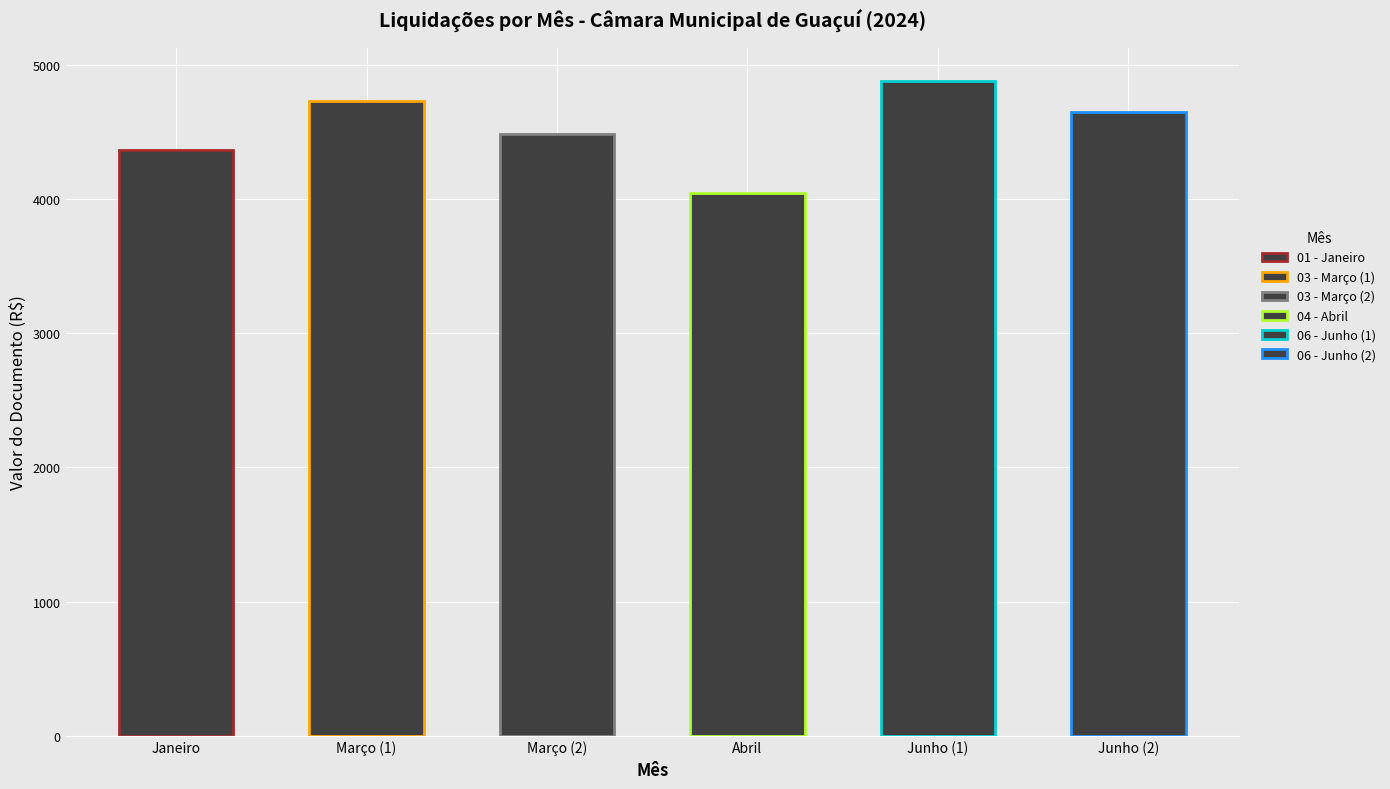

What is the minimum value shown in the chart?

4045.5